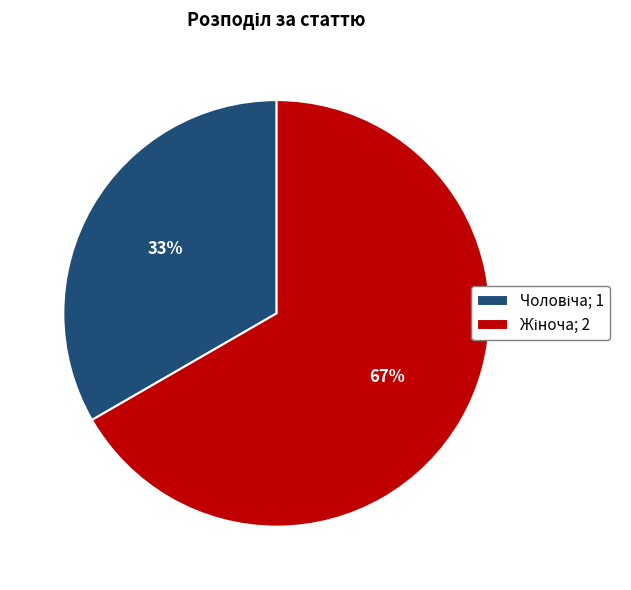

Does any single category account for the majority?

Yes